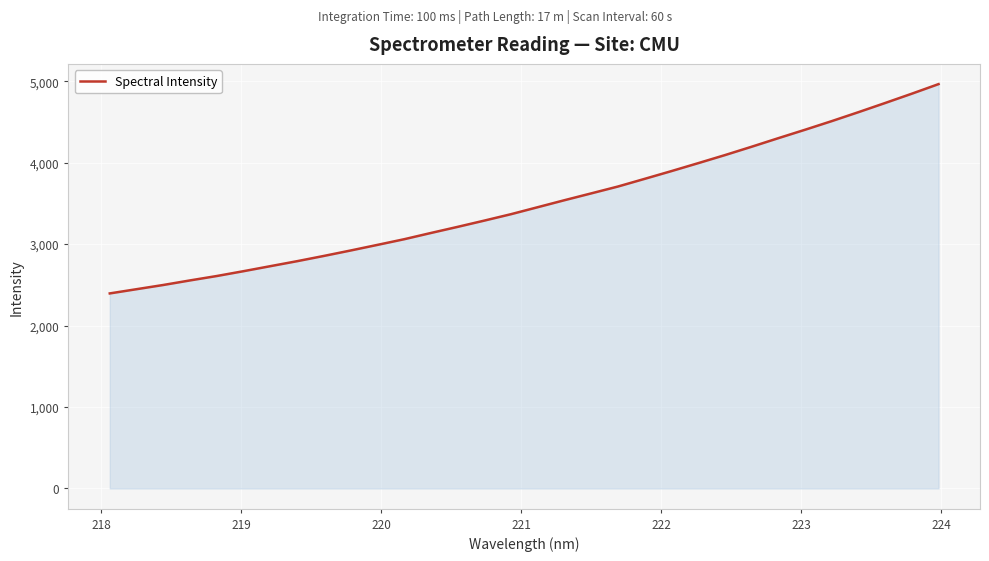

What is the smallest value displayed?

2394.5